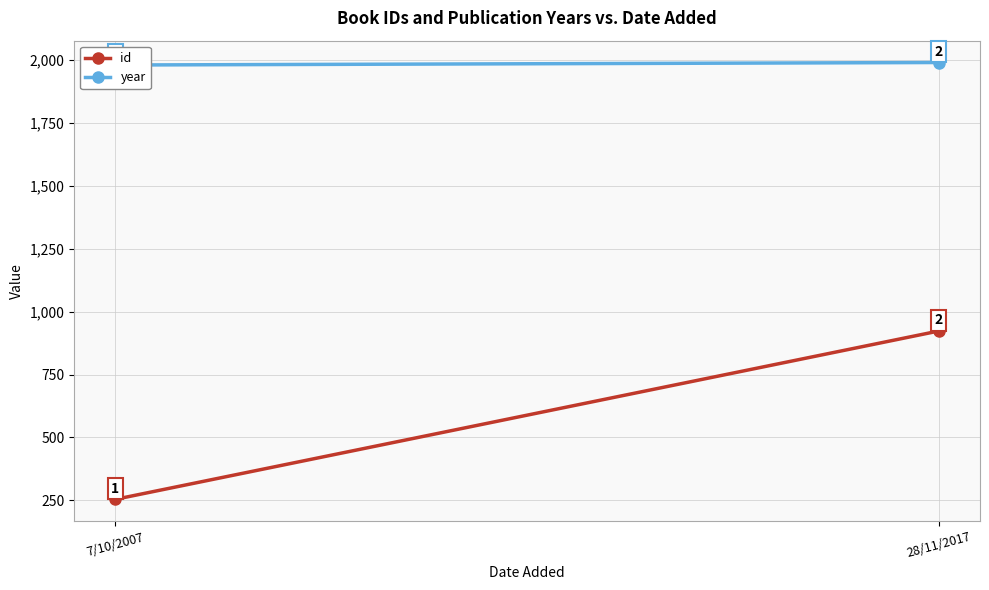

What position from the right is 28/11/2017?

1